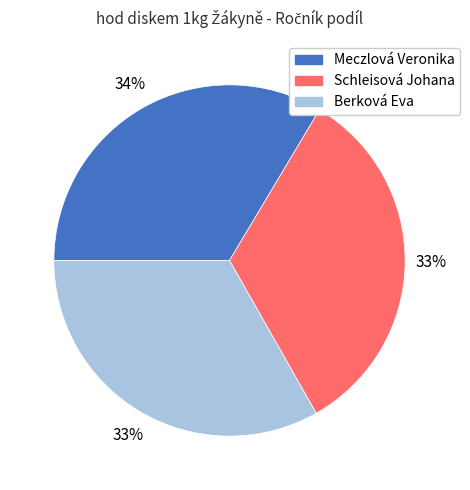

Does Meczlová Veronika represent more than half of the total?

No